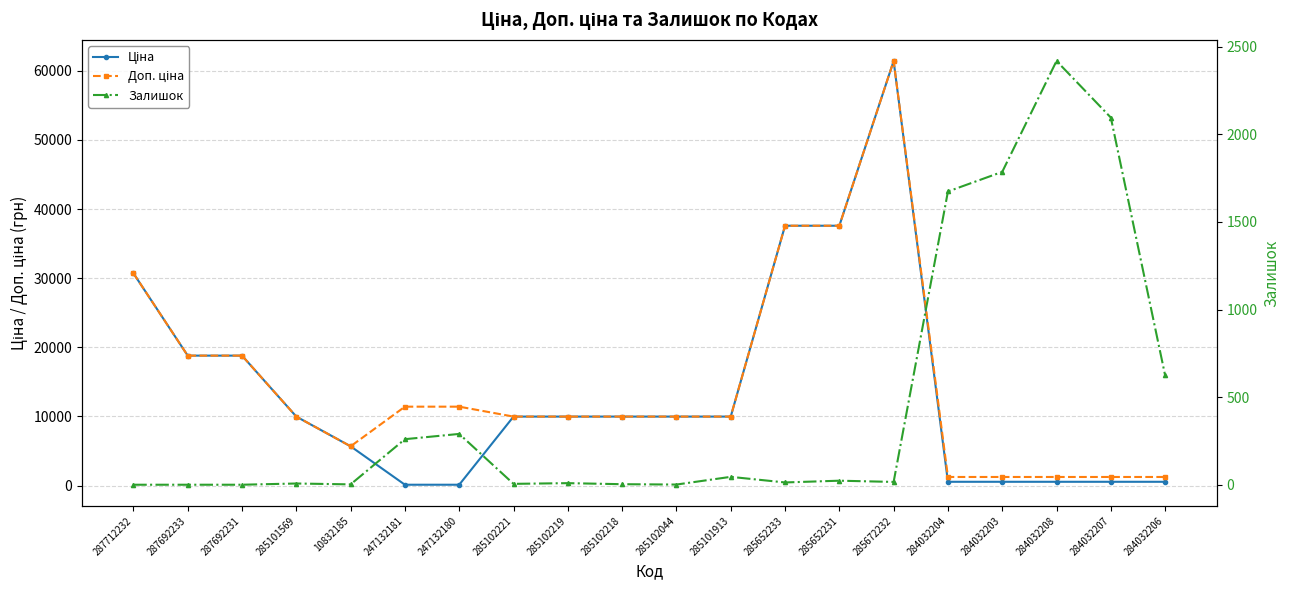

How many interior local valleys does the Доп. ціна series have?

1